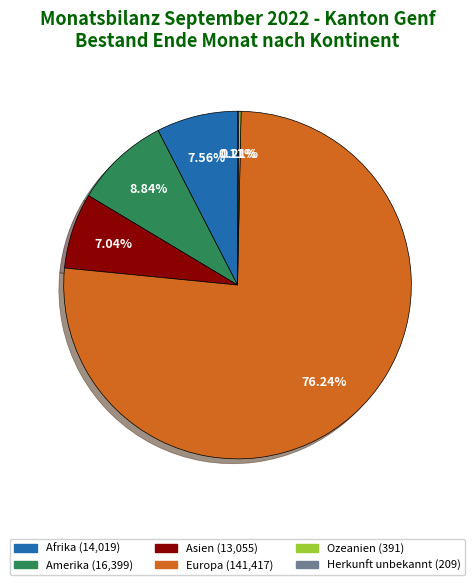

To the nearest percent, what portion does Asien represent?

7%